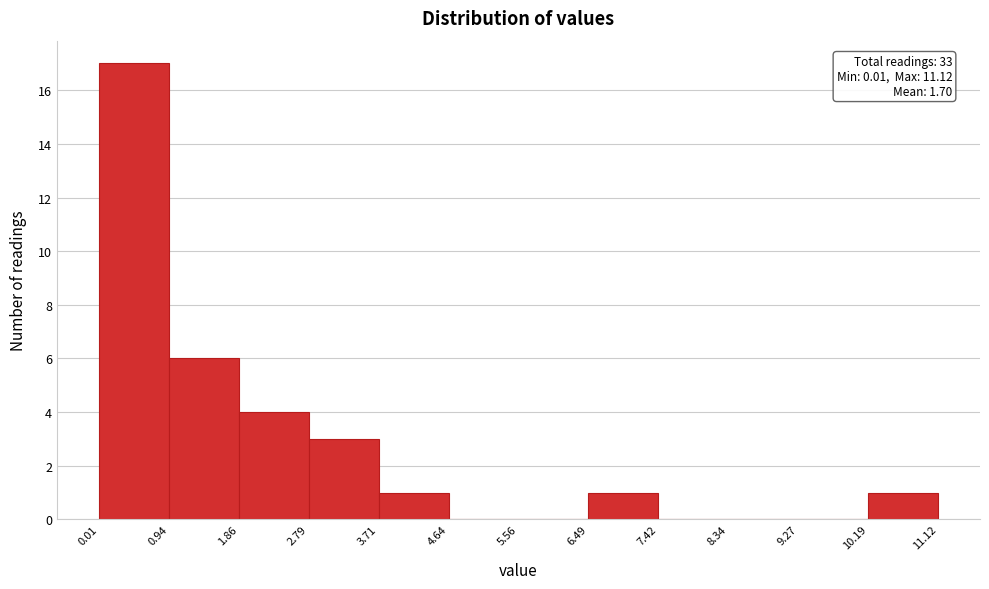

Which range on the x-axis has the tallest bar?

0.01 to 0.94